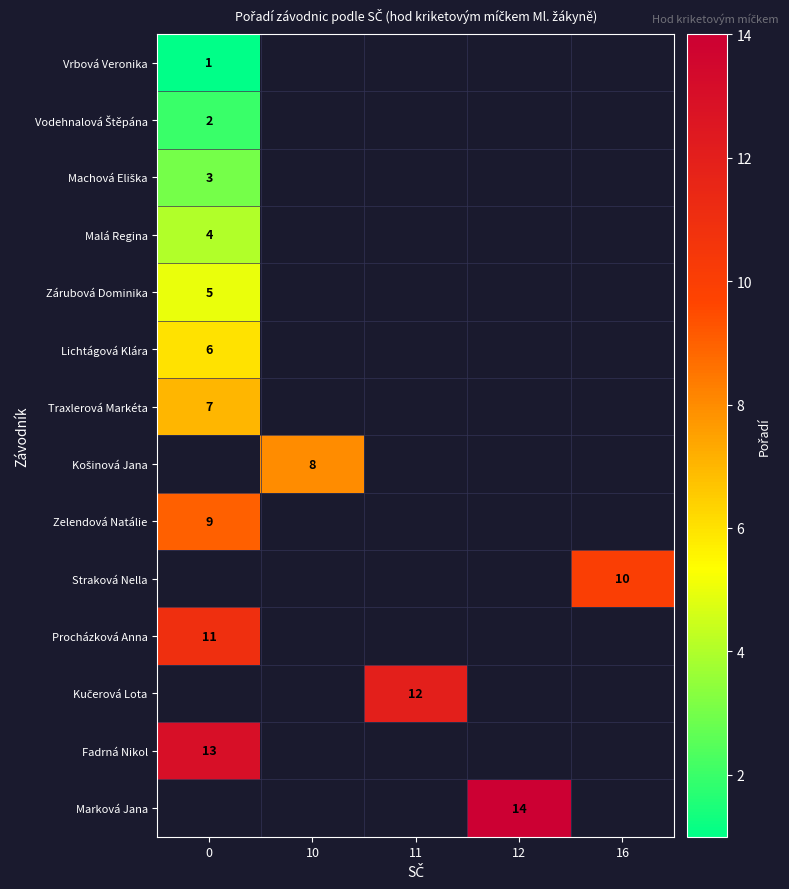

Which label corresponds to the largest value in the chart?

12